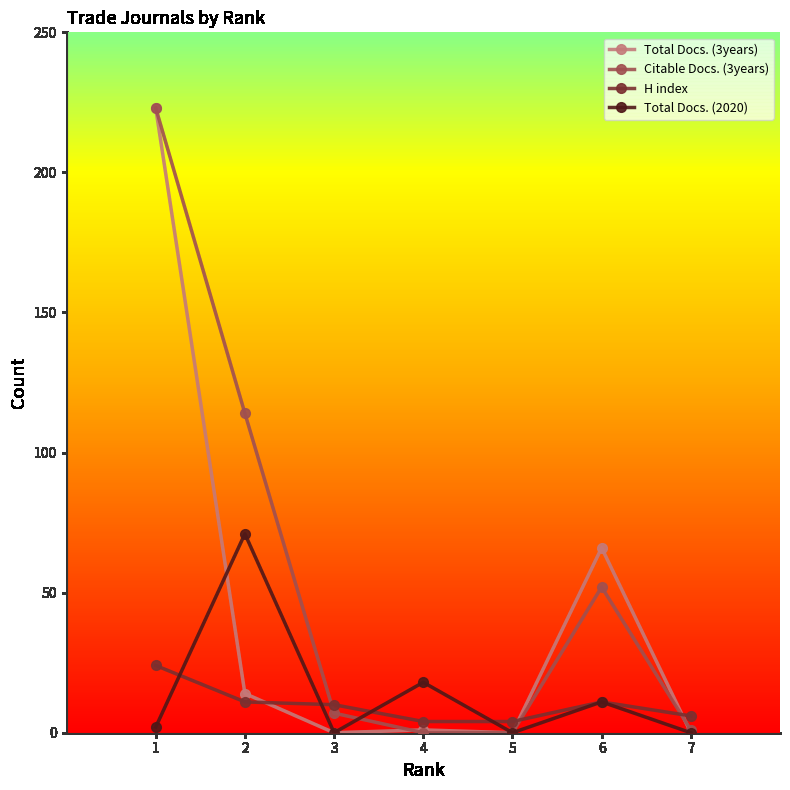

Reading left to right, list all the values displayed in this chart.

Total Docs. (3years): 1=223	2=14	3=0	4=1	5=0	6=66	7=0
Citable Docs. (3years): 1=223	2=114	3=7	4=0	5=0	6=52	7=1
H index: 1=24	2=11	3=10	4=4	5=4	6=11	7=6
Total Docs. (2020): 1=2	2=71	3=0	4=18	5=0	6=11	7=0